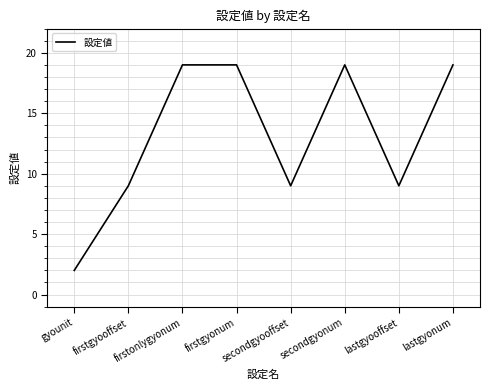

The value at firstgyonum is 8. True or false?

False